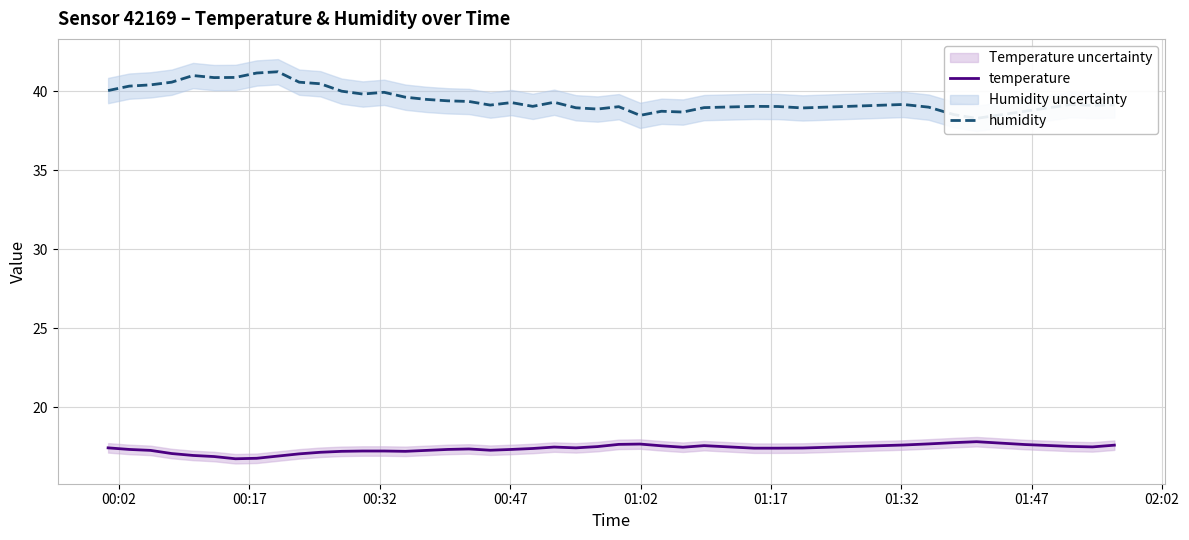

True or false: temperature and humidity intersect in this chart.

False